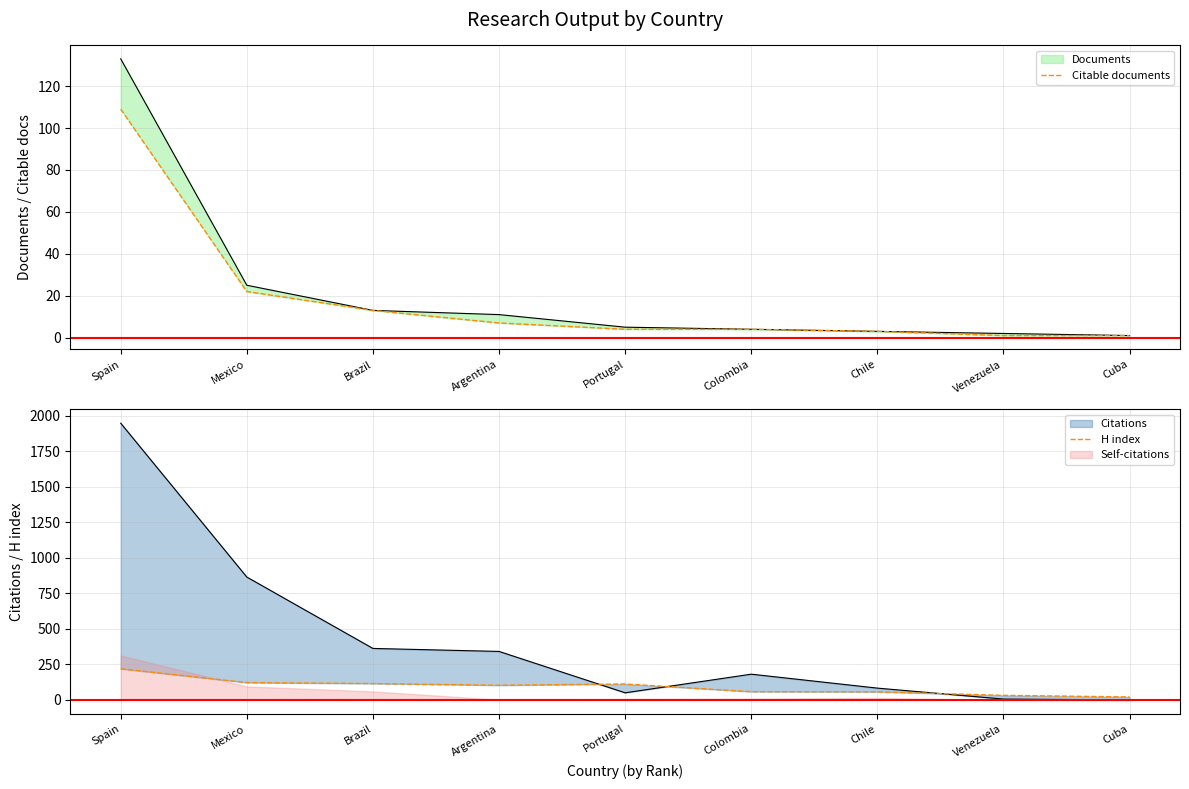

What is the label of the 7th point from the left?

Chile